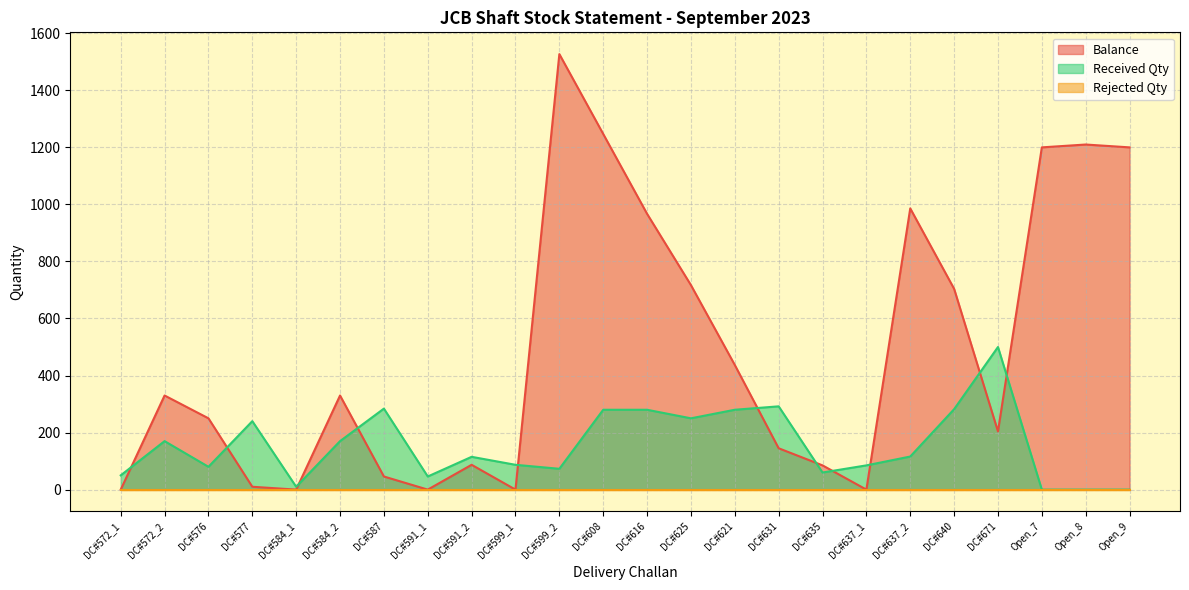

The Balance series shows 437 at DC#621. True or false?

True